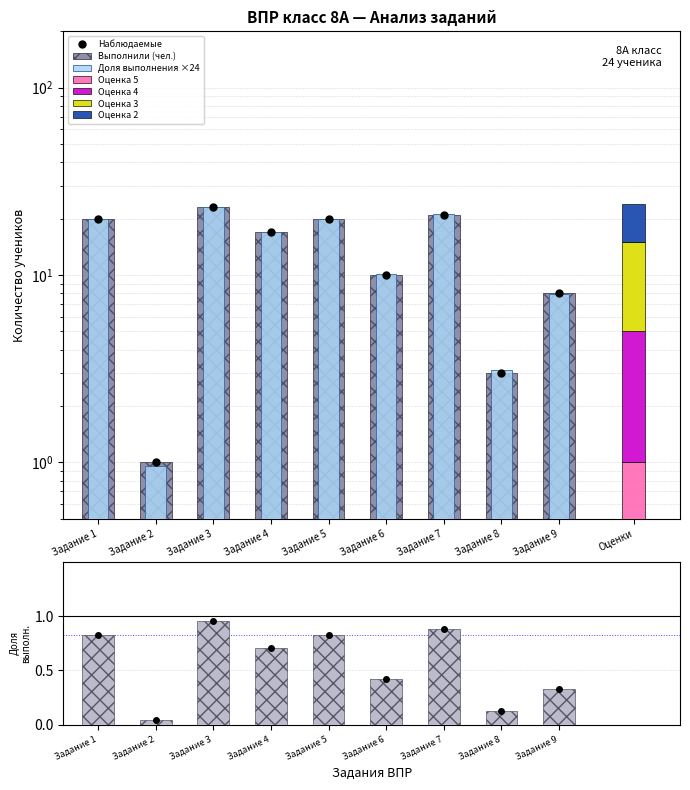

Which series changed the most between Задание 3 and Задание 7?

Наблюдаемые